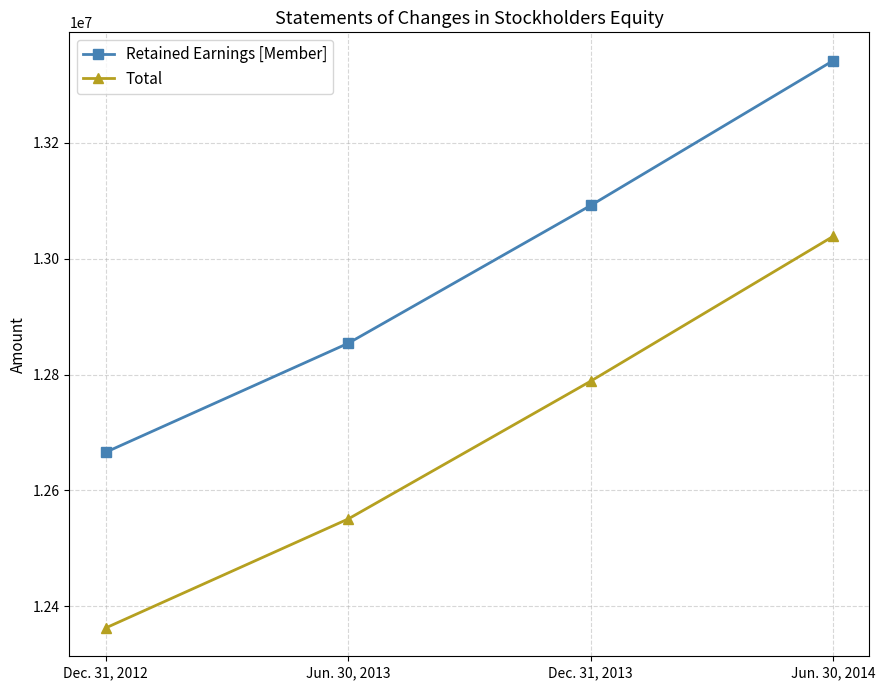

What is the sum of the Total values at Jun. 30, 2014 and Dec. 31, 2013?

25827119